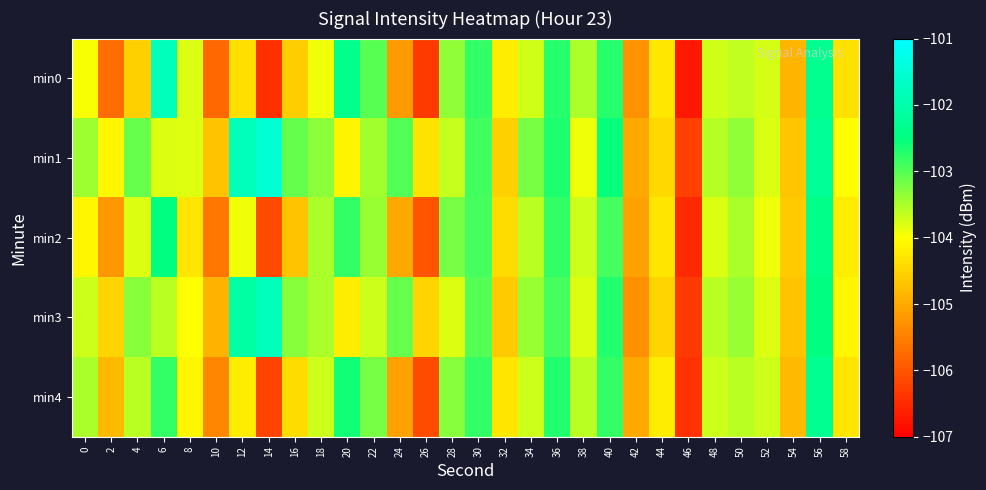

Reading right to left, extract all data points from this chart.

min0: 58=-104.3	56=-102.3	54=-104.9	52=-103.7	50=-103.6	48=-103.7	46=-106.7	44=-104.3	42=-105.3	40=-102.7	38=-103.5	36=-102.7	34=-103.7	32=-104.2	30=-102.8	28=-103.4	26=-106.3	24=-105.2	22=-103.0	20=-102.4	18=-103.9	16=-104.6	14=-106.4	12=-104.4	10=-105.8	8=-103.8	6=-101.8	4=-104.5	2=-105.7	0=-104.0
min1: 58=-104.0	56=-102.2	54=-104.7	52=-103.8	50=-103.3	48=-103.6	46=-106.2	44=-104.5	42=-105.0	40=-102.5	38=-103.9	36=-102.7	34=-103.2	32=-104.5	30=-102.9	28=-103.7	26=-104.3	24=-103.0	22=-103.5	20=-104.1	18=-103.3	16=-103.1	14=-101.5	12=-101.8	10=-104.7	8=-103.8	6=-103.8	4=-103.1	2=-104.1	0=-103.4
min2: 58=-104.2	56=-102.4	54=-104.6	52=-103.9	50=-103.5	48=-103.8	46=-106.5	44=-104.3	42=-105.1	40=-102.9	38=-103.7	36=-102.8	34=-103.6	32=-104.4	30=-102.9	28=-103.2	26=-106.0	24=-105.0	22=-103.4	20=-102.8	18=-103.5	16=-104.7	14=-106.1	12=-103.9	10=-105.6	8=-104.3	6=-102.5	4=-103.8	2=-105.2	0=-104.1
min3: 58=-104.1	56=-102.5	54=-104.7	52=-103.8	50=-103.4	48=-103.6	46=-106.3	44=-104.5	42=-105.3	40=-102.7	38=-103.8	36=-102.9	34=-103.4	32=-104.6	30=-103.0	28=-103.8	26=-104.5	24=-103.1	22=-103.7	20=-104.2	18=-103.5	16=-103.3	14=-101.8	12=-102.1	10=-104.9	8=-104.0	6=-103.6	4=-103.3	2=-104.5	0=-103.7
min4: 58=-104.3	56=-102.3	54=-104.8	52=-103.7	50=-103.6	48=-103.7	46=-106.4	44=-104.2	42=-105.0	40=-102.8	38=-103.6	36=-102.7	34=-103.7	32=-104.3	30=-102.8	28=-103.3	26=-106.1	24=-105.1	22=-103.2	20=-102.6	18=-103.7	16=-104.4	14=-106.2	12=-104.2	10=-105.4	8=-104.1	6=-102.8	4=-103.6	2=-104.8	0=-103.5